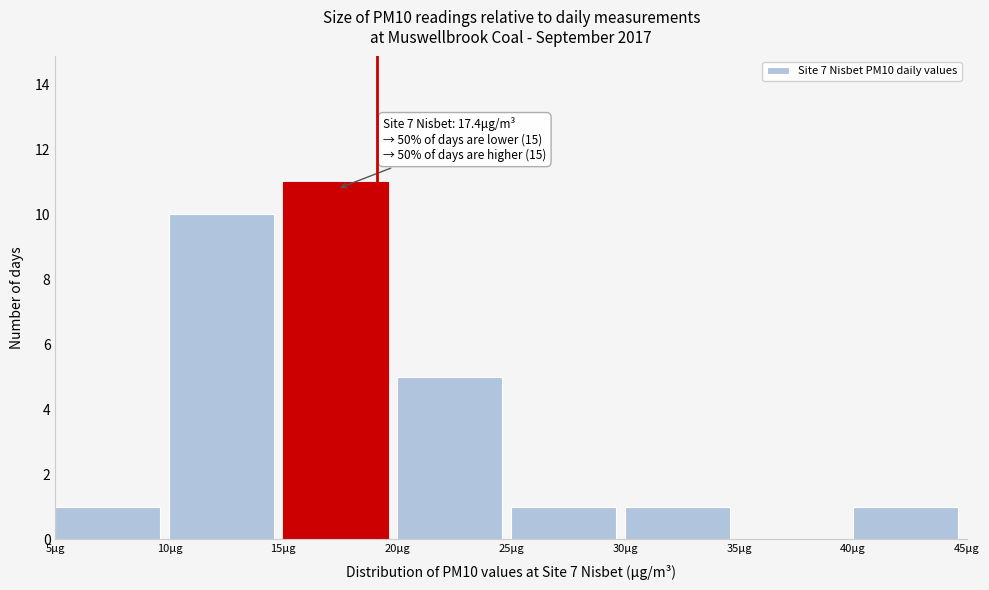

Which range on the x-axis has the tallest bar?

15 to 20